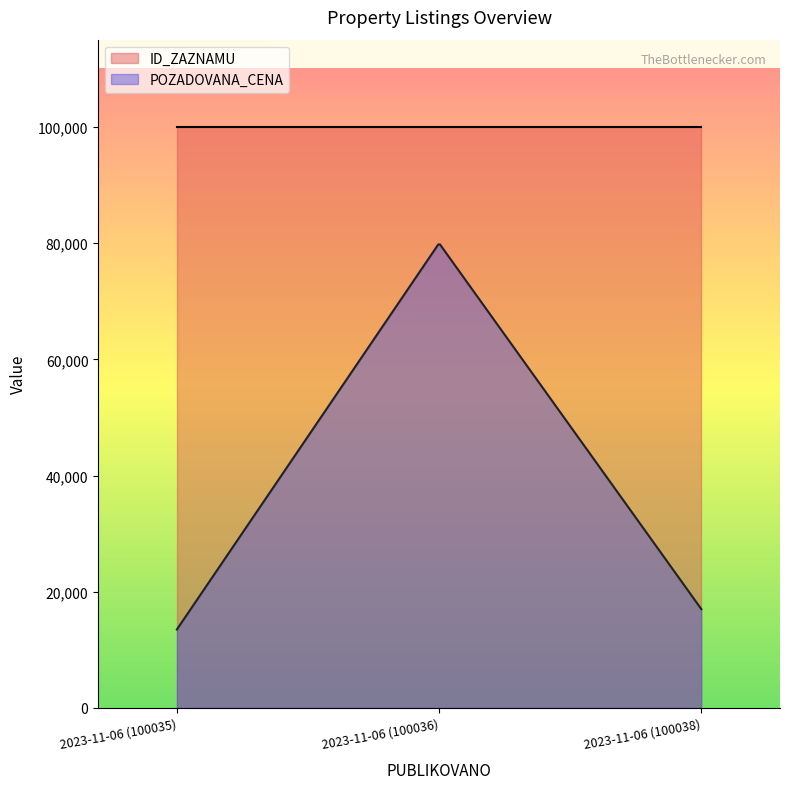

Where is POZADOVANA_CENA nearest to the value 46750?

2023-11-06 (100038)